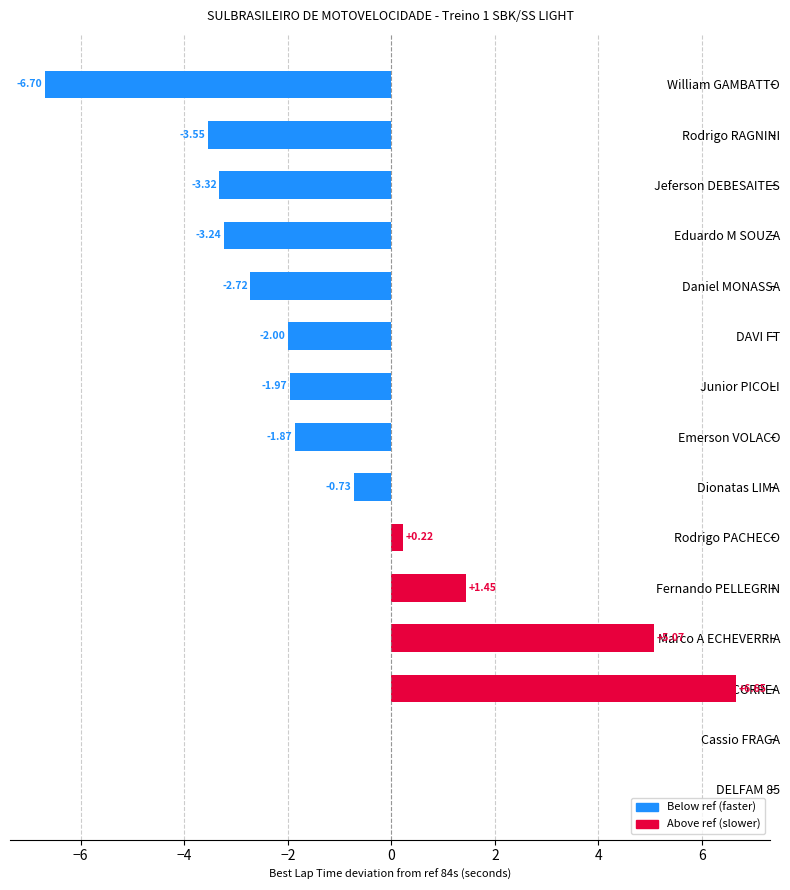

What is the sum of the values at Junior PICOLI and Emerson VOLACO?

-3.8